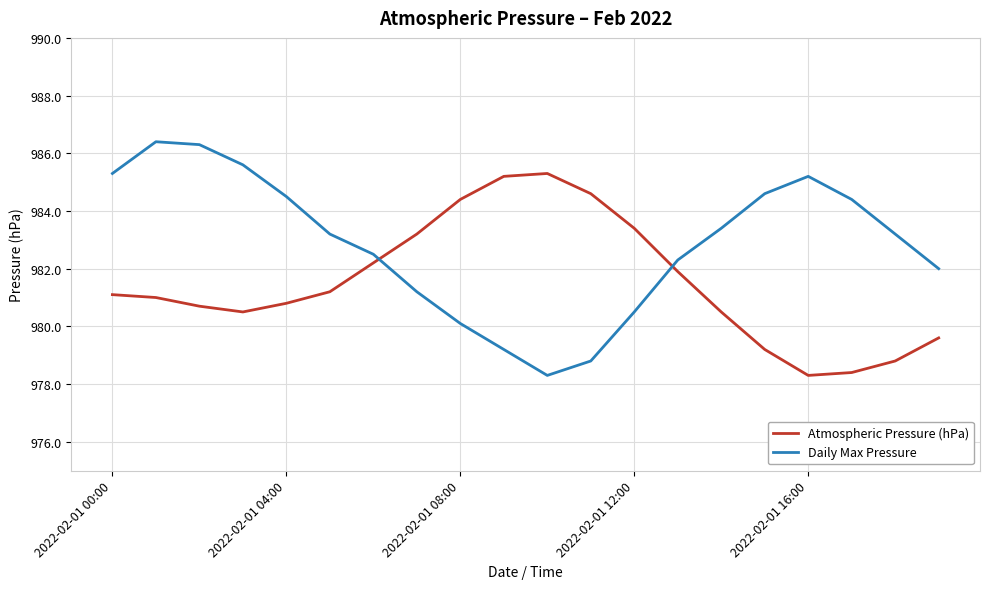

Which series has the largest total across all categories?

Daily Max Pressure